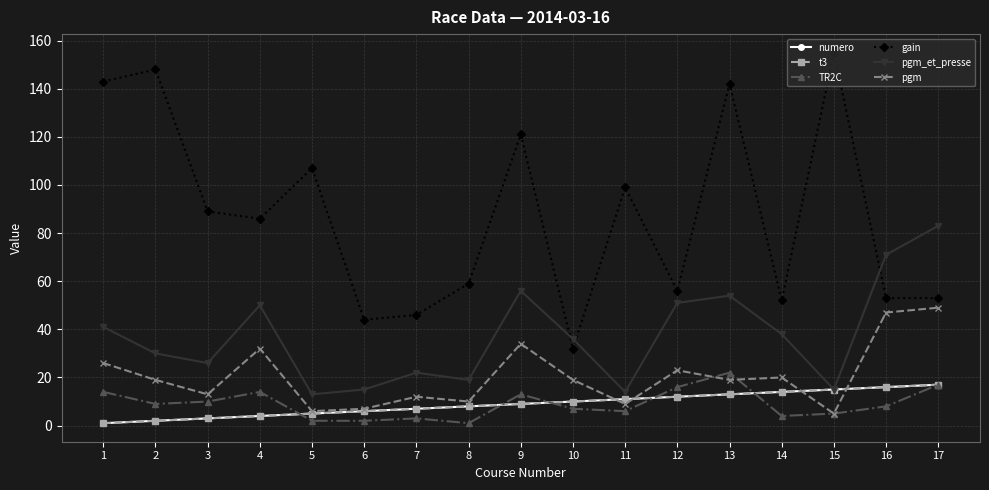

True or false: pgm_et_presse has more than 0 points higher than both neighbors.

True